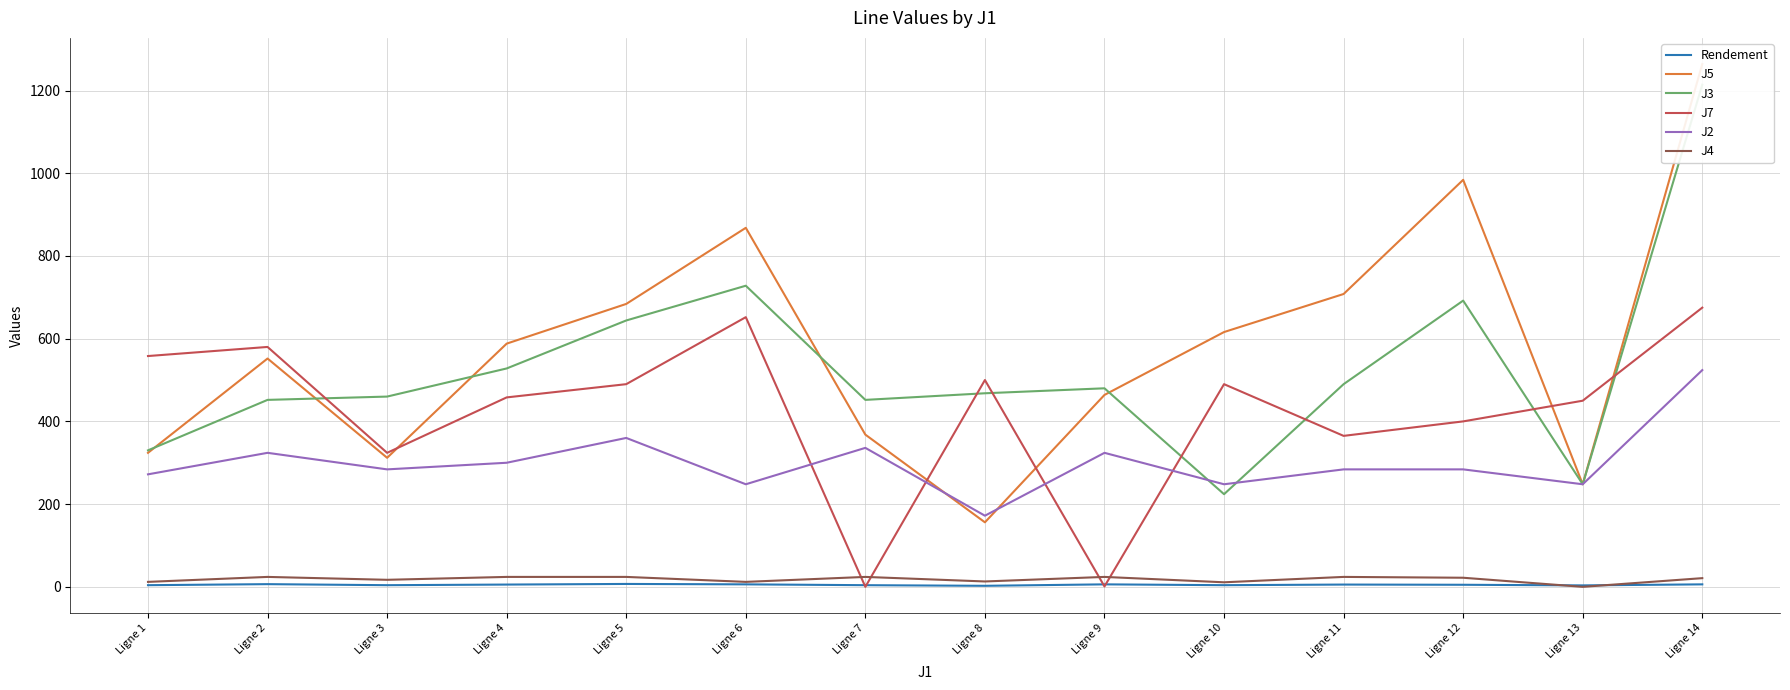

The J7 series shows 400.0 at Ligne 12. True or false?

True